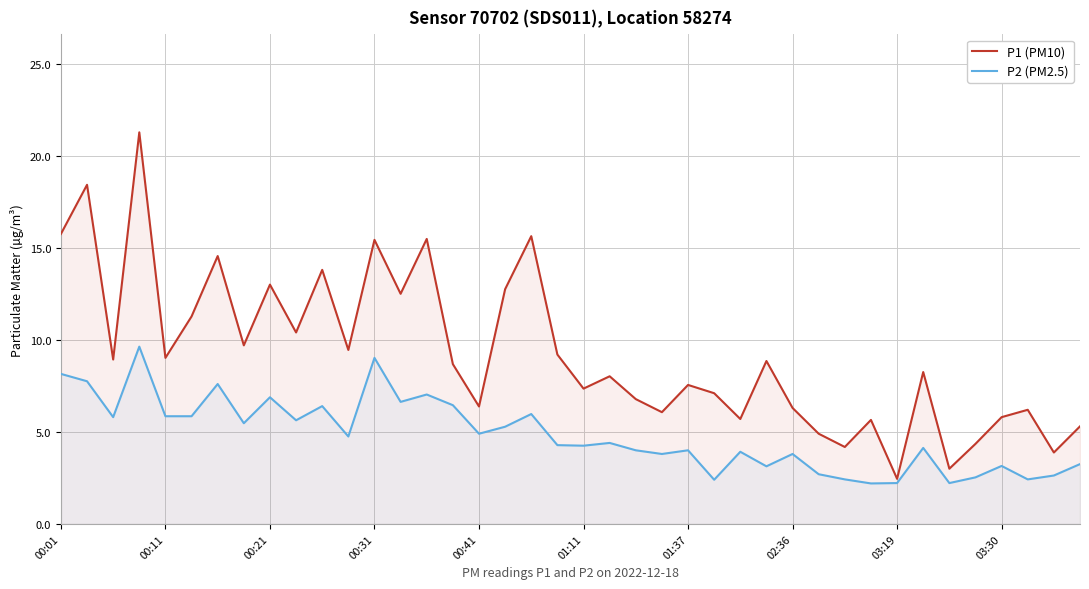

What is the total value across all series at 00:11?

14.9